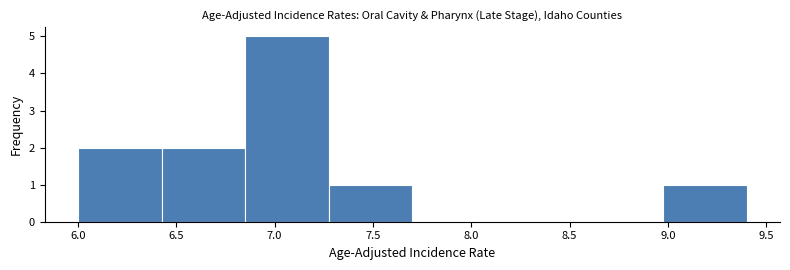

Which range on the x-axis has the tallest bar?

6.850 to 7.275